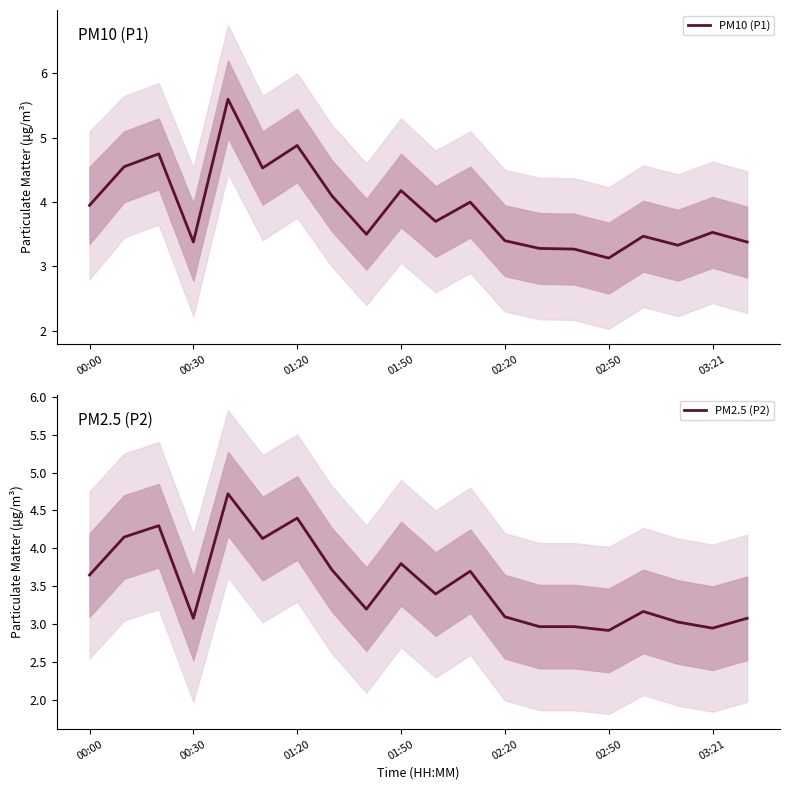

Which series has the widest spread of values?

PM10 (P1)